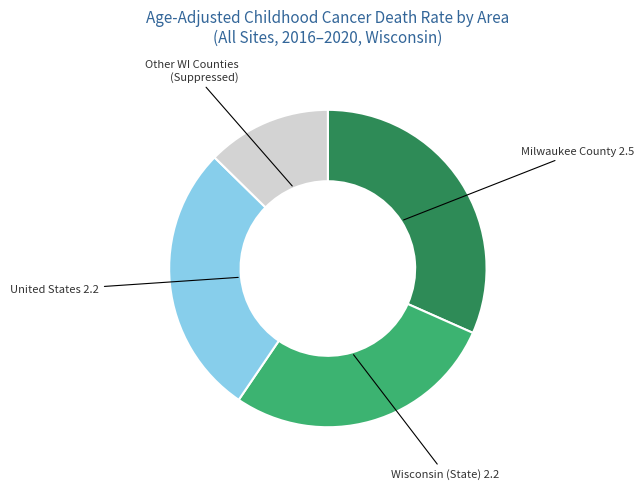

Is it true that Other WI Counties (Suppressed) is 22% of the pie?

False